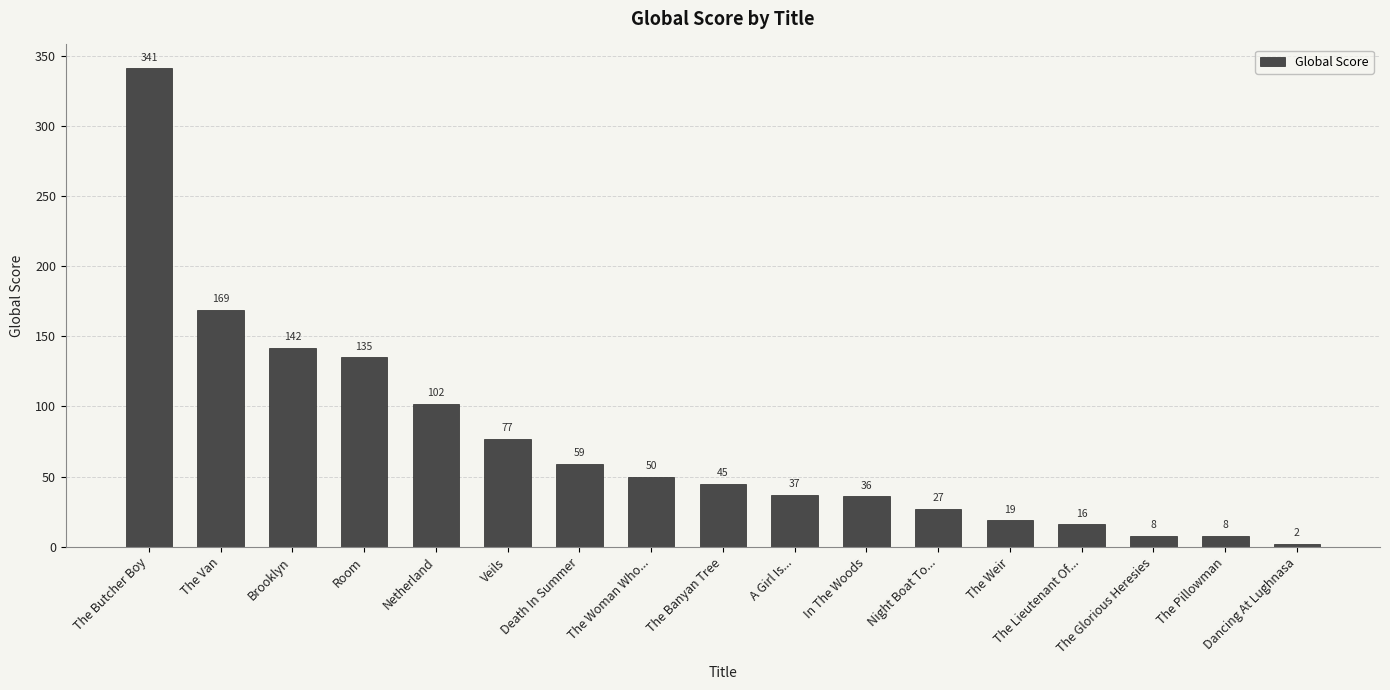

Read the value at The Van, to the nearest 10.

170